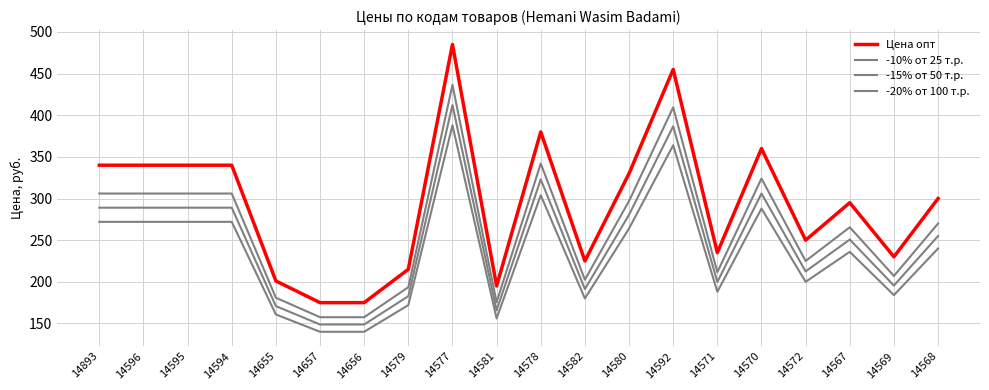

True or false: -15% от 50 т.р. and -10% от 25 т.р. cross at least once.

False